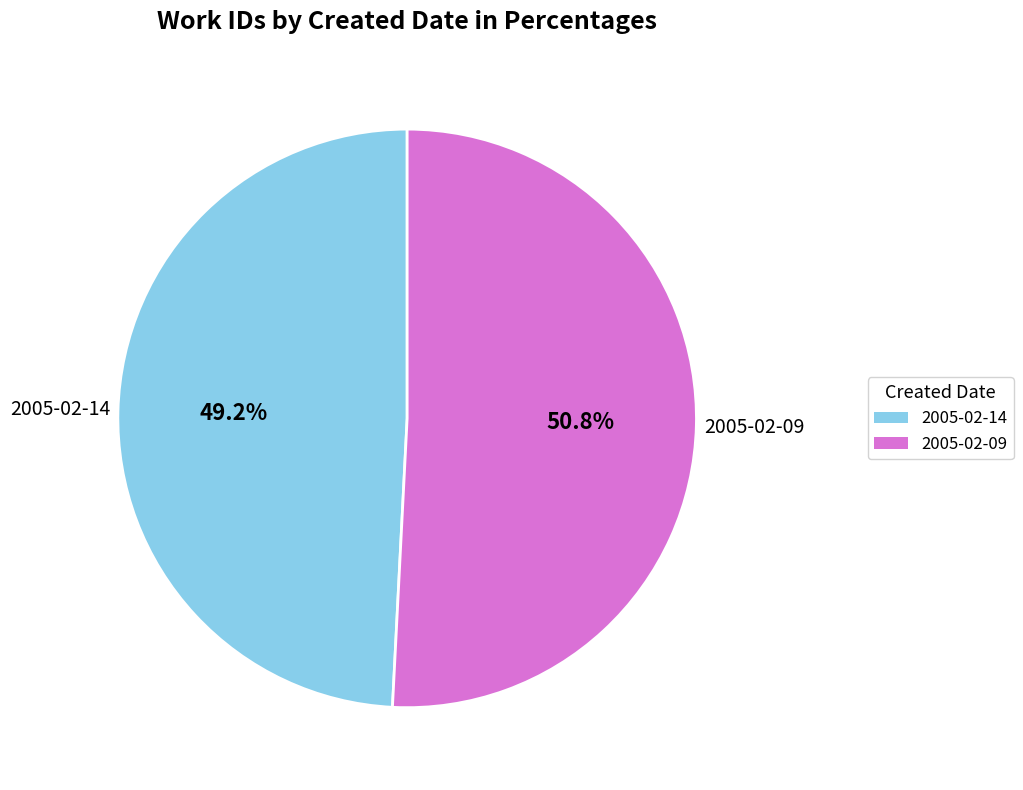

Which has a higher value, 2005-02-09 or 2005-02-14?

2005-02-09